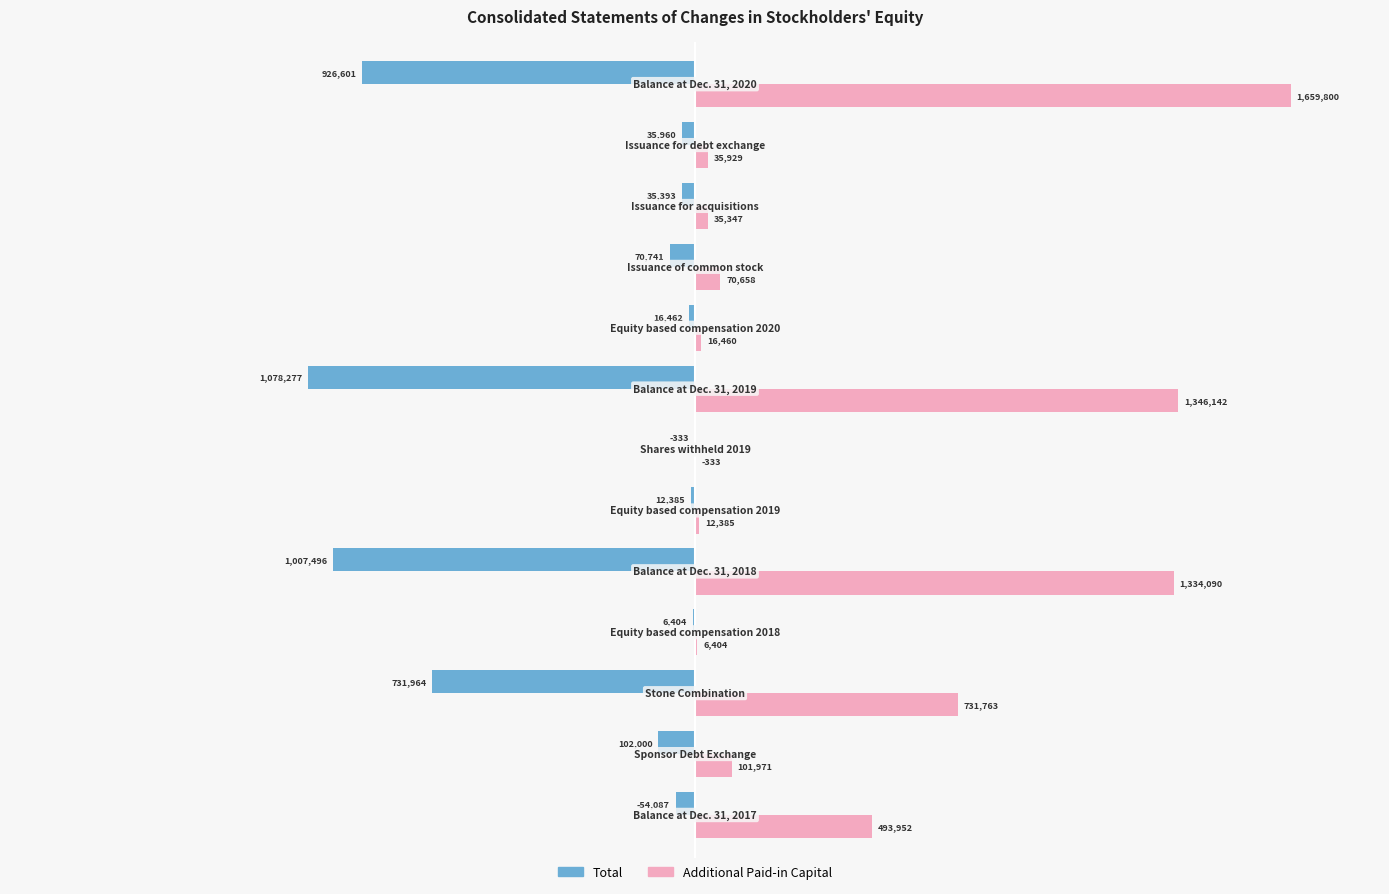

What are all the series names shown in the legend?

Total, Additional Paid-in Capital